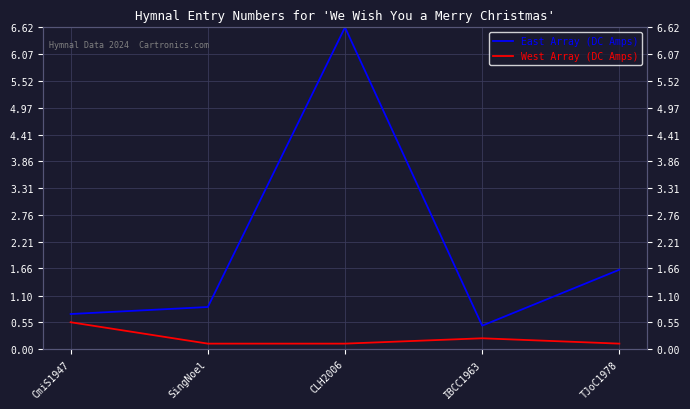

The East Array (DC Amps) series shows 0.7 at CmiS1947. True or false?

True